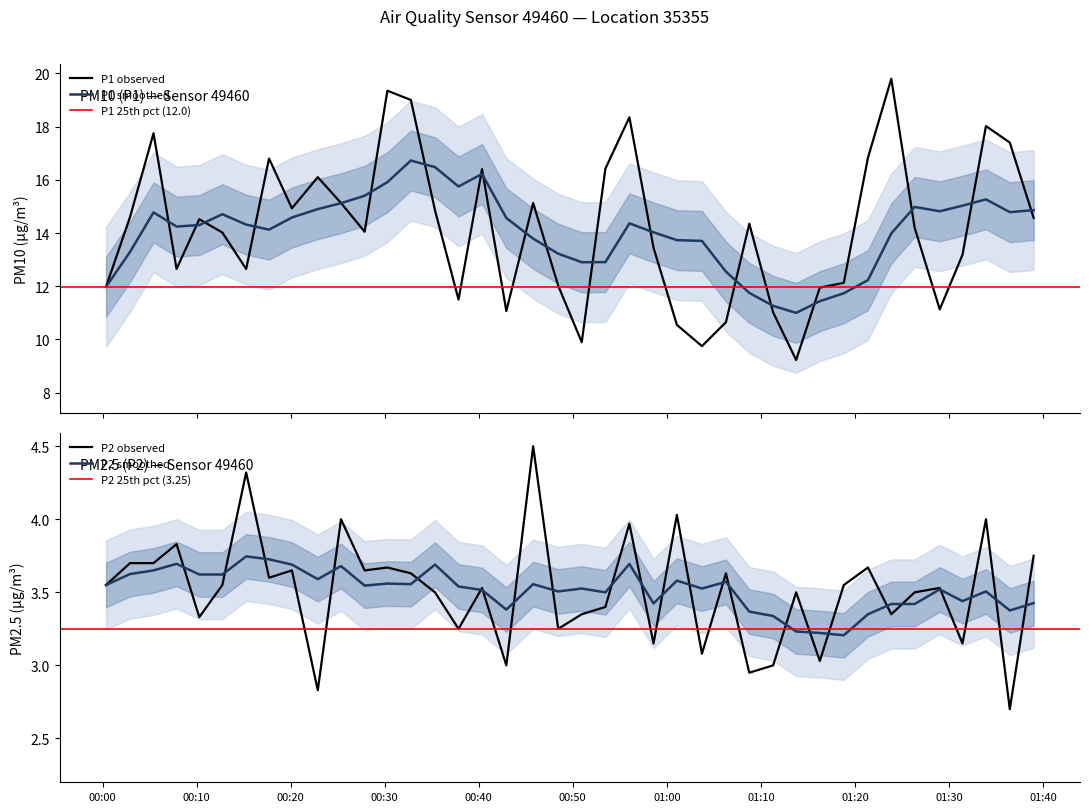

Which series has the widest spread of values?

P1